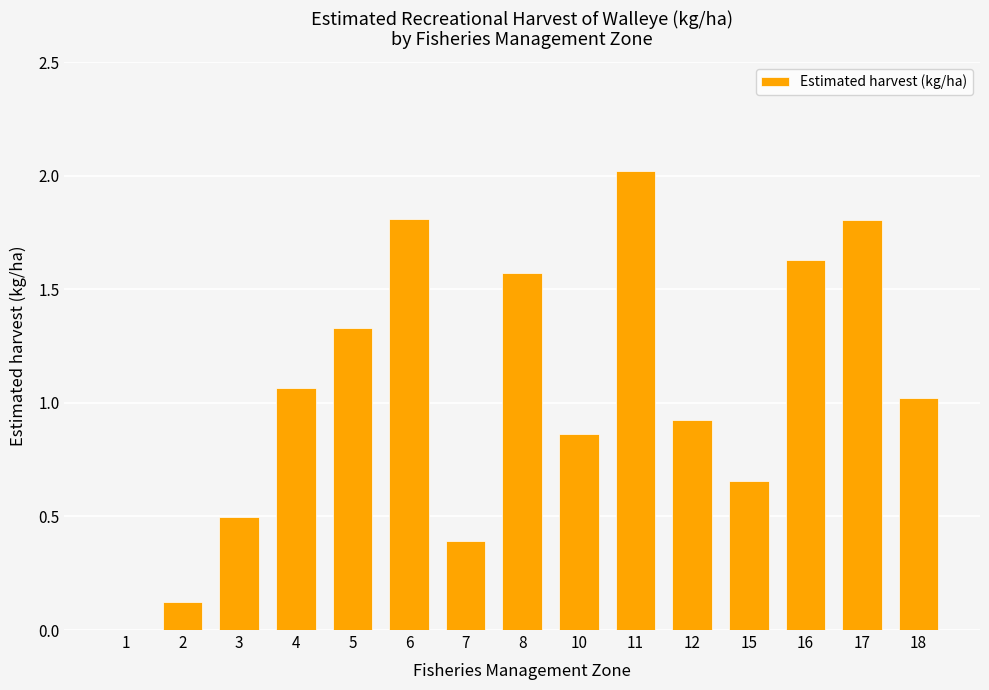

What is the difference between the values at 3 and 15?

0.2